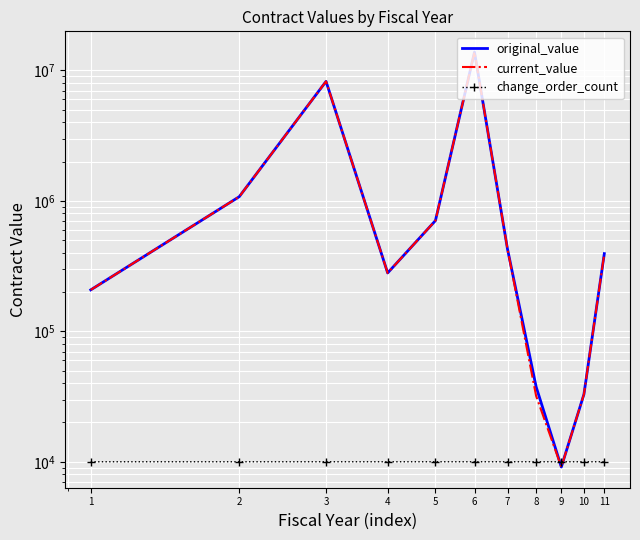

Reading left to right, what are all the values shown in this chart?

original_value: 1=207747.2	2=1075090.0	3=8232154.7	4=280000.0	5=705465.0	6=13810739.8	7=426106.0	8=37600.0	9=9120.0	10=32833.3	11=393931.5
current_value: 1=207747.2	2=1075090.0	3=8232154.7	4=280000.0	5=705465.0	6=13810739.8	7=426106.0	8=31959.5	9=9120.0	10=32833.3	11=393931.5
change_order_count: 1=10000.0	2=10000.0	3=10000.0	4=10000.0	5=10000.0	6=10000.0	7=10000.0	8=10001.0	9=10000.0	10=10000.0	11=10000.0